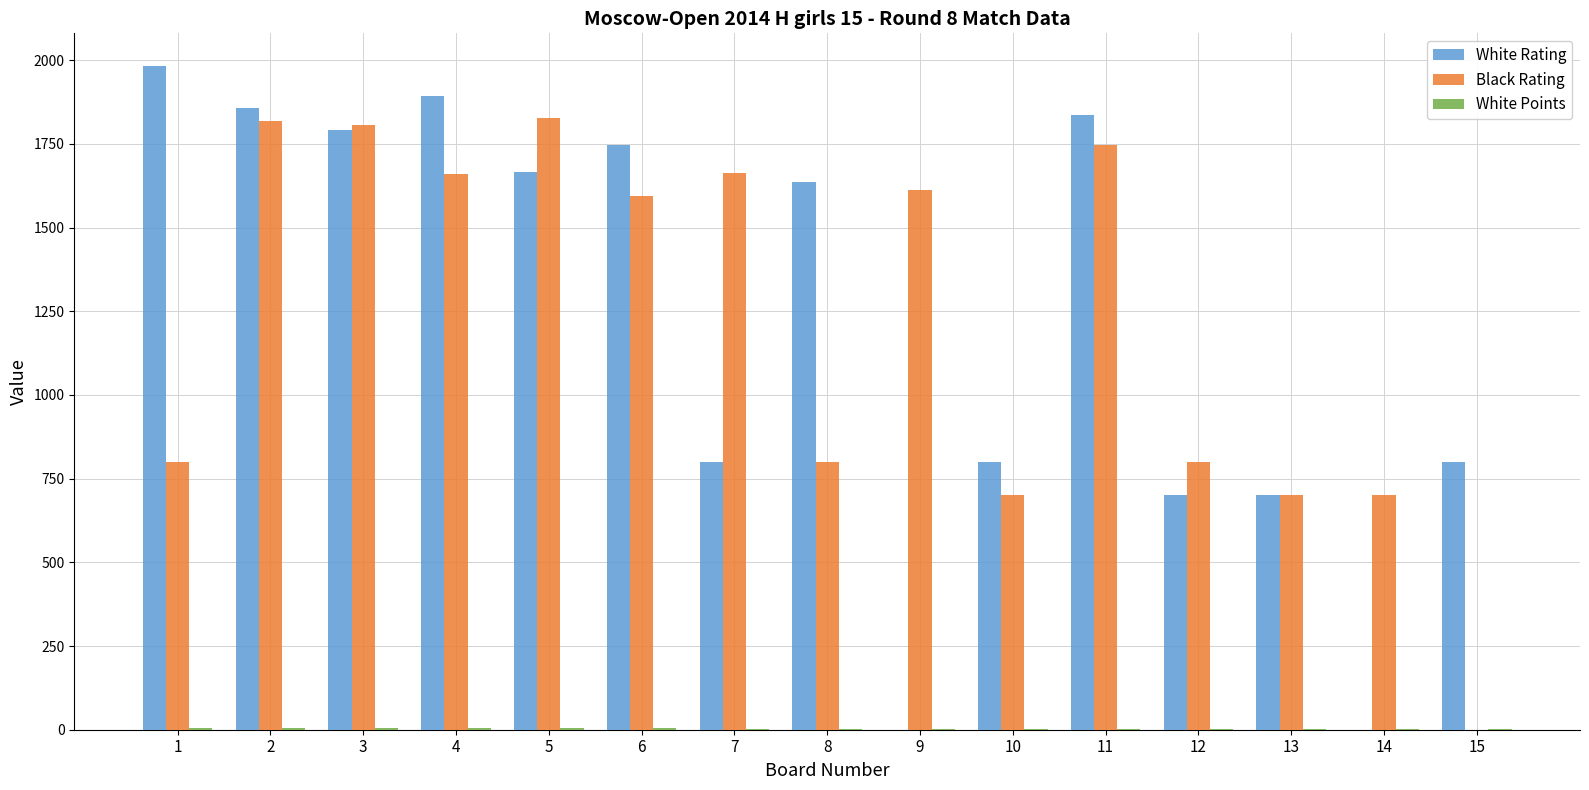

The value of White Rating at 13 is 700.0. True or false?

True